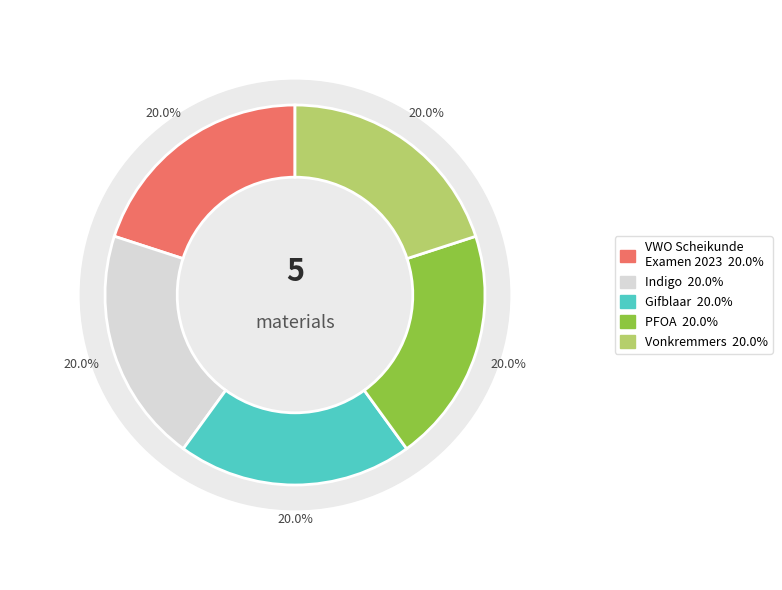

Rank the categories by value from highest to lowest.

Vonkremmers, PFOA, Gifblaar, Indigo, VWO Scheikunde Examen 2023 2e tijdvak